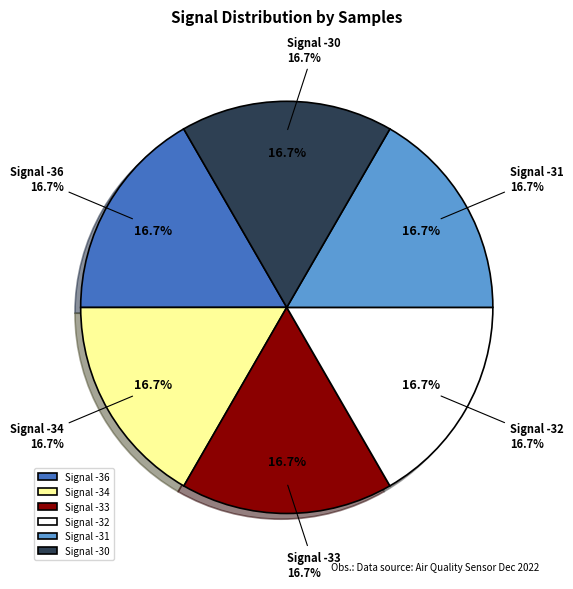

How many slices are in this pie chart?

6